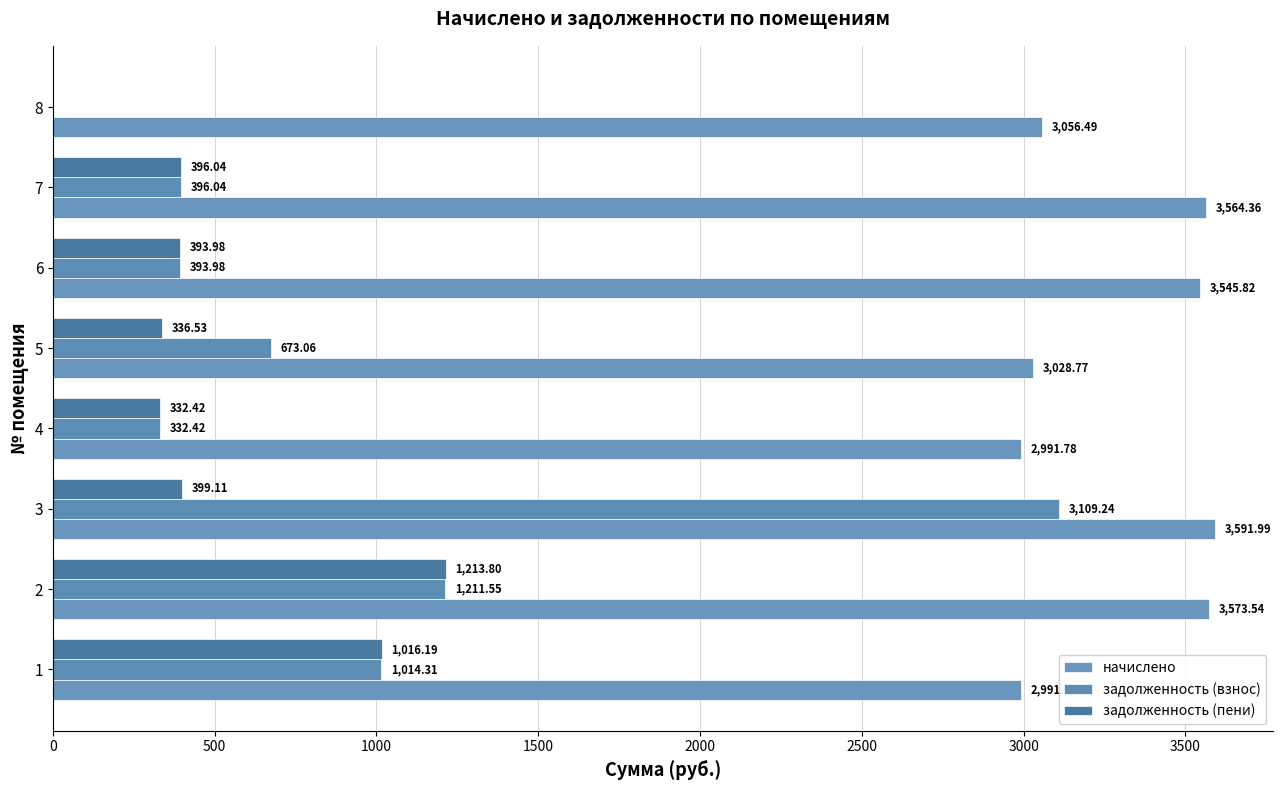

Which series has the largest total across all categories?

начислено